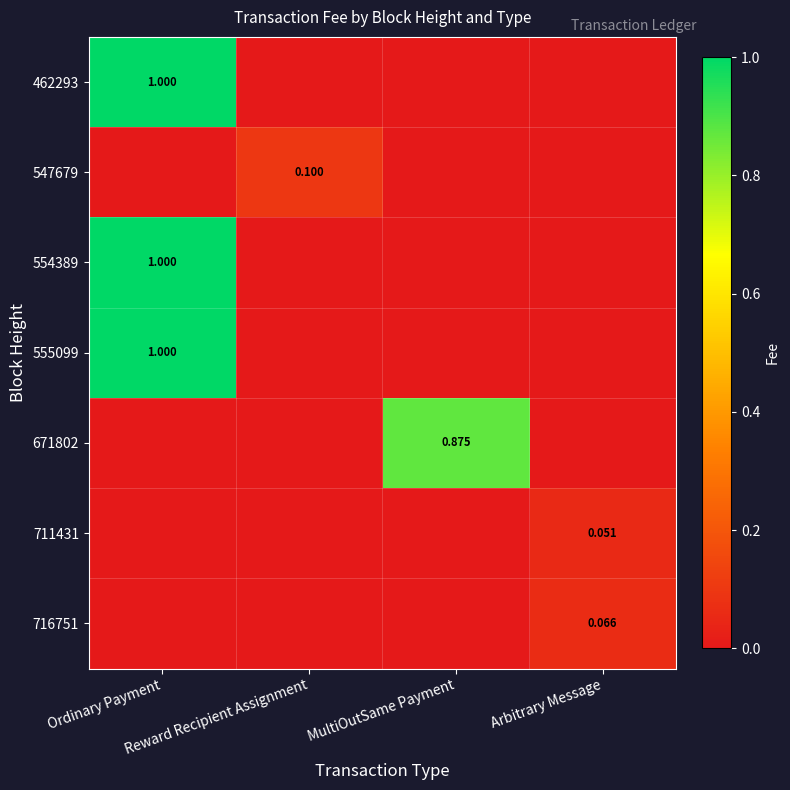

What is the maximum value shown in the chart?

1.0